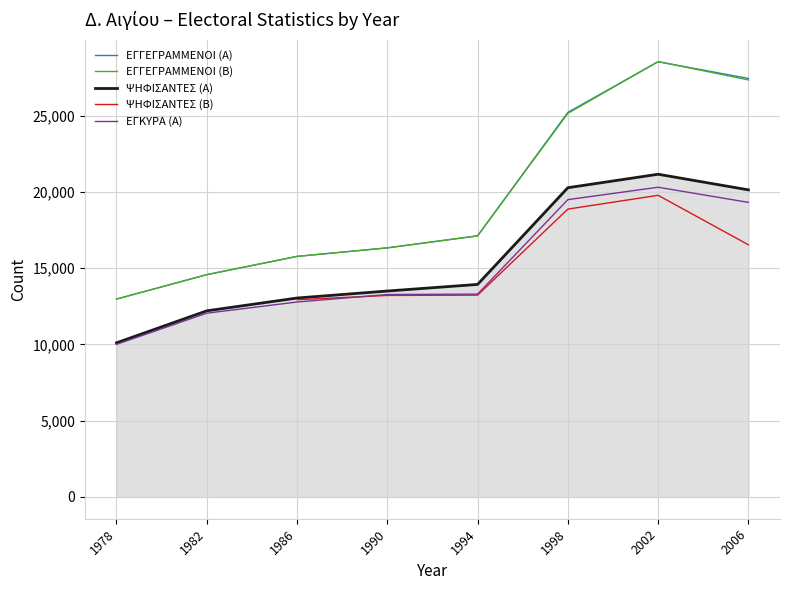

At how many categories does at least one series exceed 16975?

4